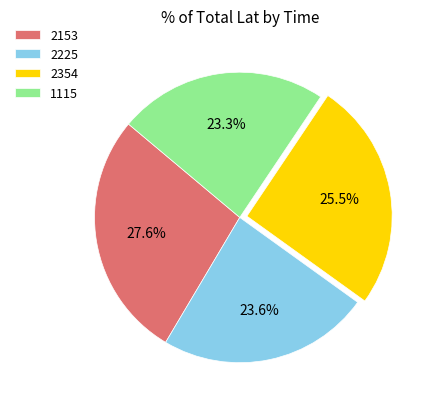

To the nearest percent, what percentage of the pie is 2153?

28%